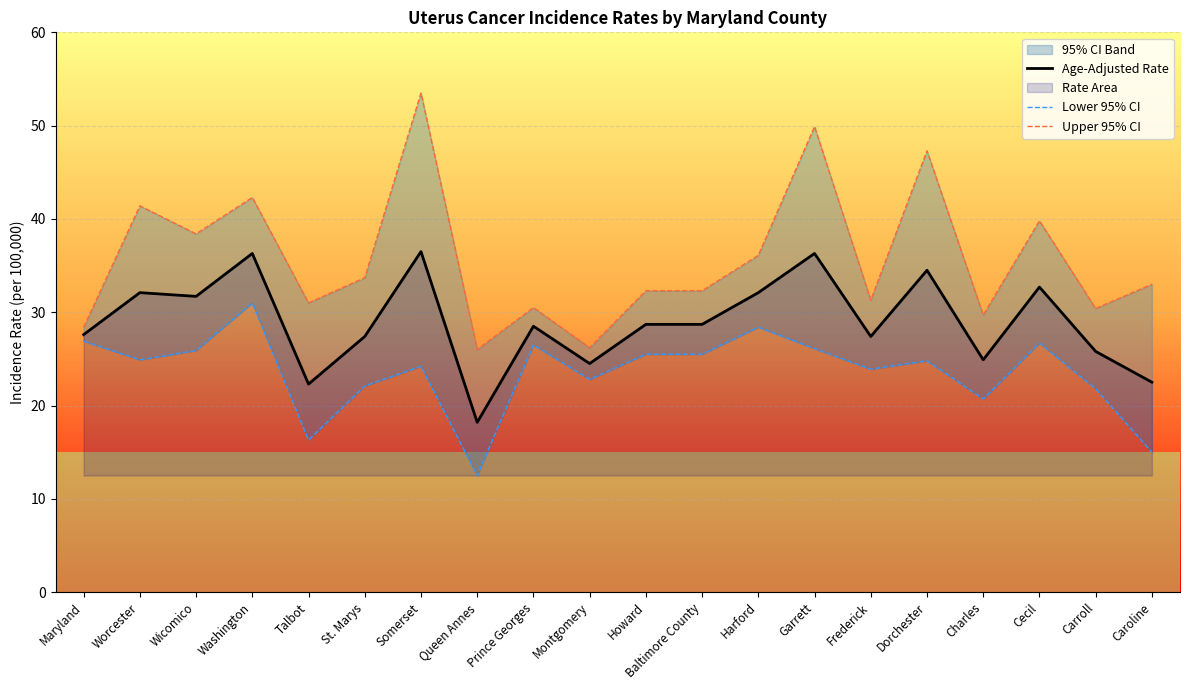

Which series has the largest range (max minus min)?

Upper 95% CI